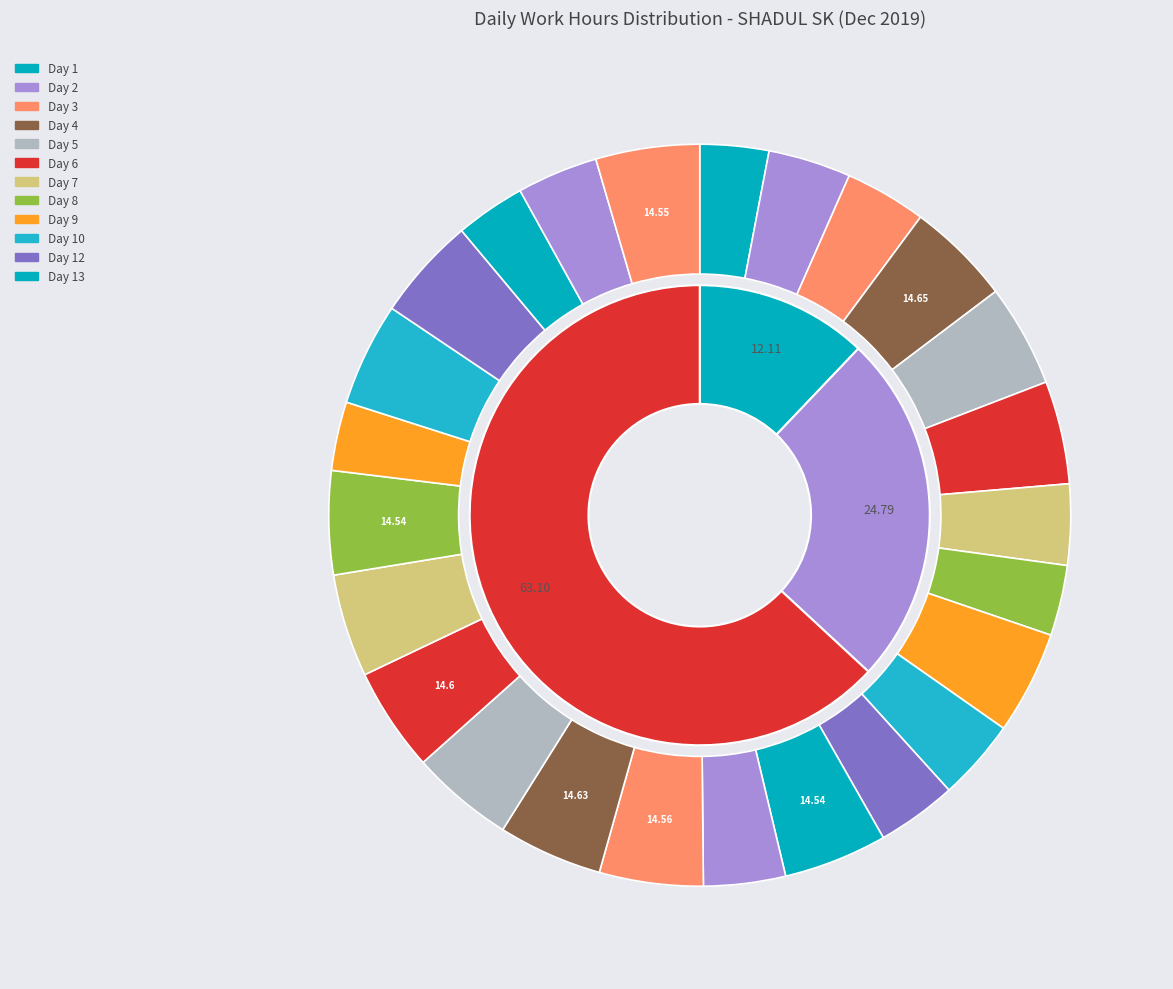

What is the smallest slice in the pie chart?

Day 1